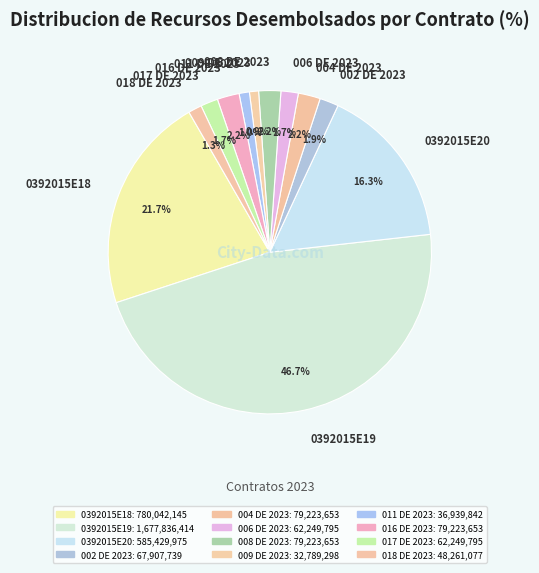

Is there a majority slice in this chart?

No